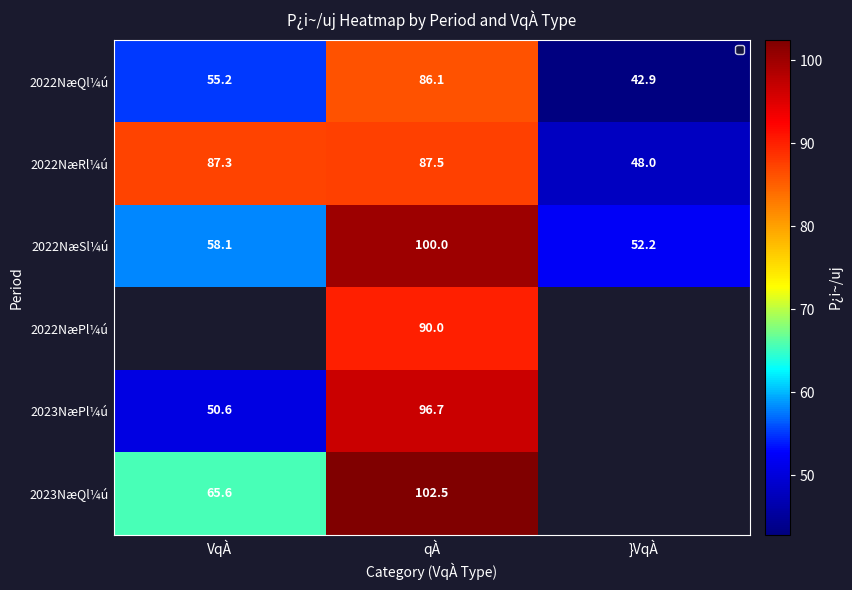

What is the greatest value displayed?

102.5